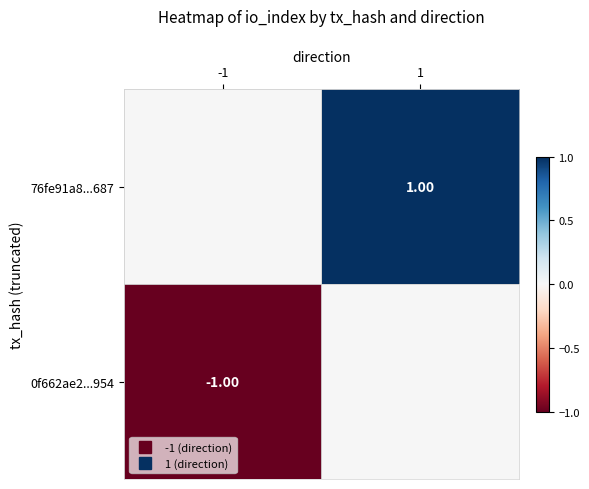

Between -1 and 1, which series saw the biggest shift?

0f662ae2...954